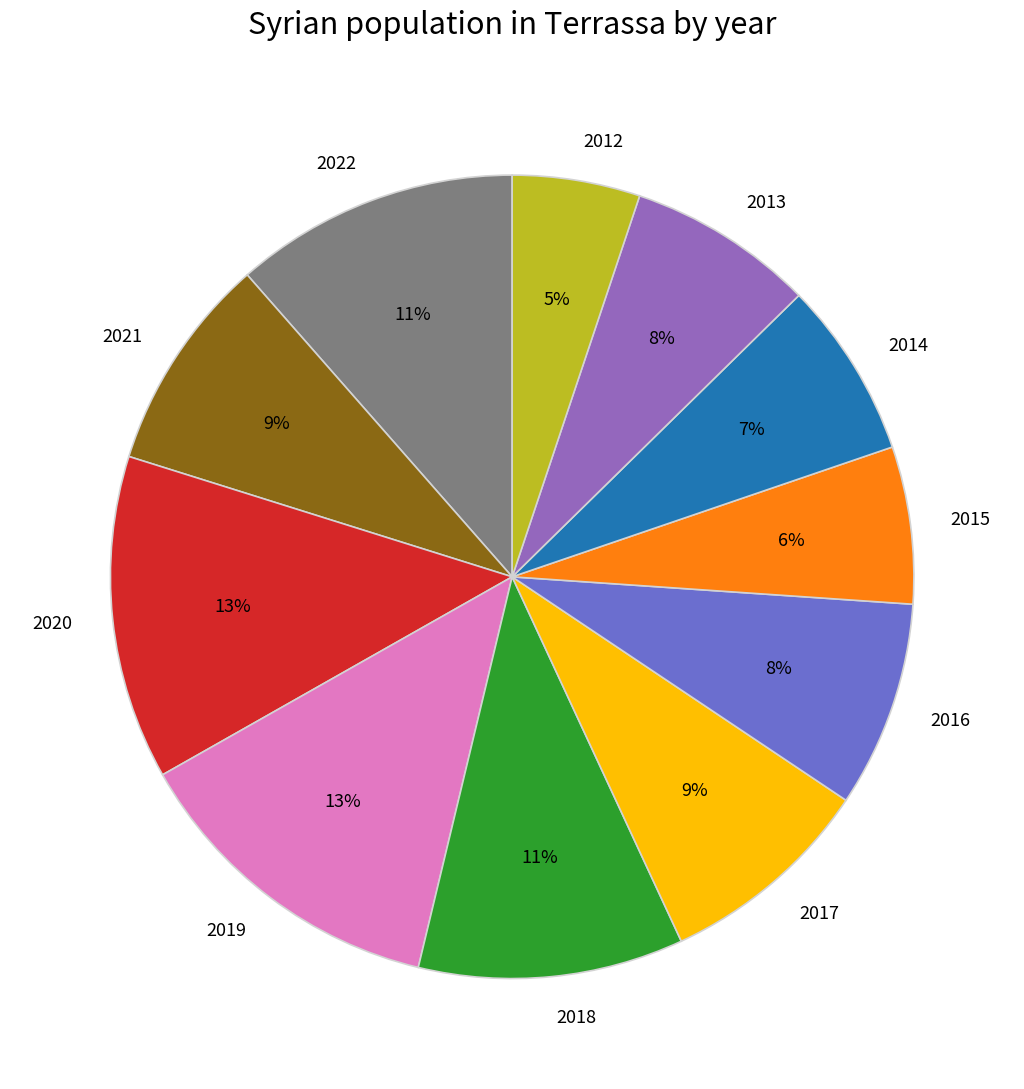

To the nearest percent, what percentage of the pie is 2013?

8%